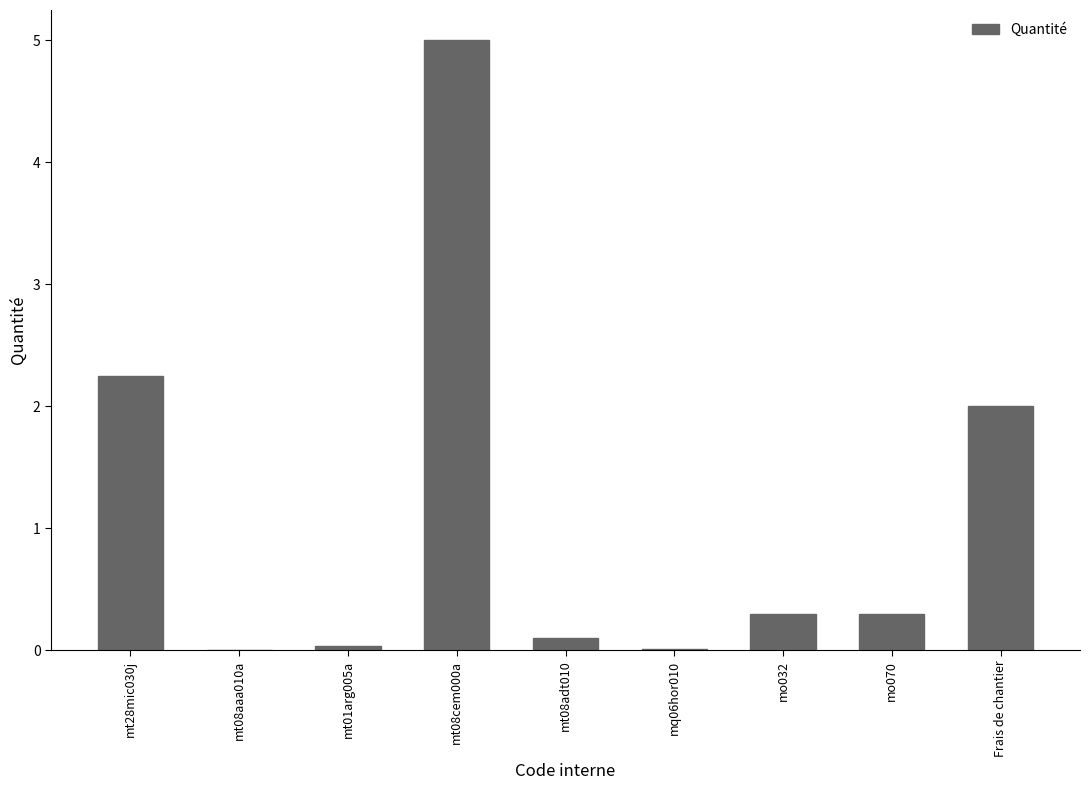

What is the change in value from mq06hor010 to Frais de chantier?

+2.0